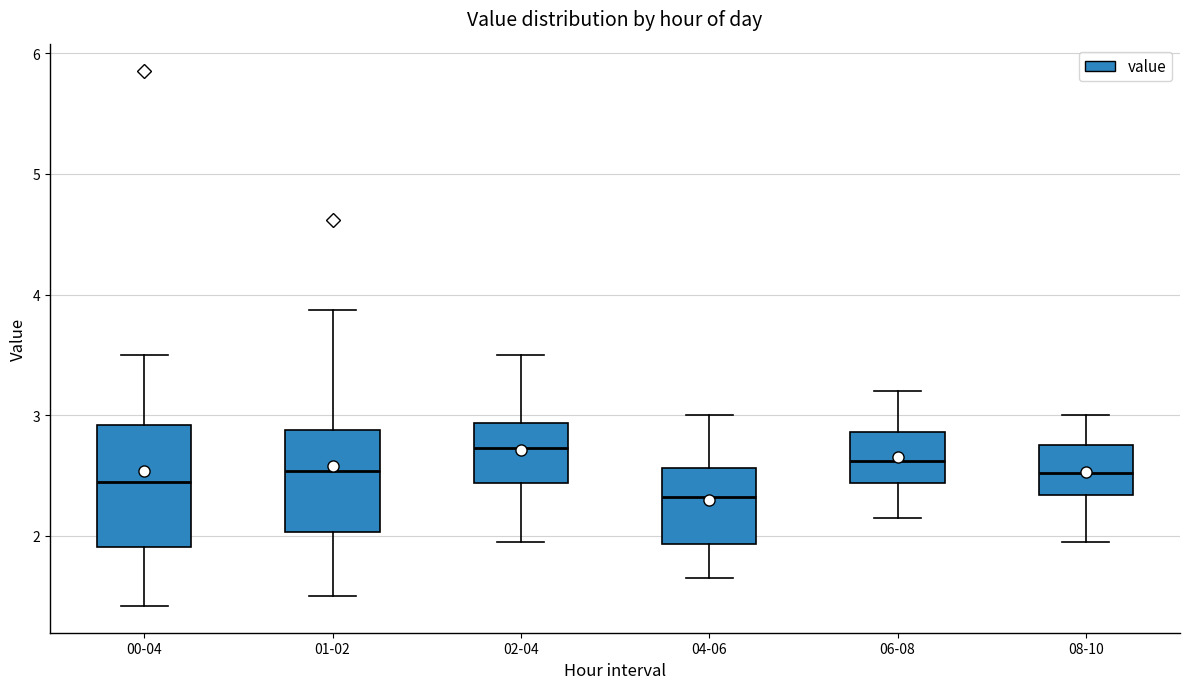

Reading left to right, transcribe this box plot: for each box, give where its median line is, the range the box spans, and where its two whiskers end, as read against the y-axis. The values are not printed on the chart, so give them approximately, as read against the axis.

00-04: median 2.5, box 1.9 to 2.9, whiskers 1.4 to 3.5
01-02: median 2.5, box 2.0 to 2.9, whiskers 1.5 to 3.9
02-04: median 2.7, box 2.4 to 2.9, whiskers 2.0 to 3.5
04-06: median 2.3, box 1.9 to 2.6, whiskers 1.7 to 3.0
06-08: median 2.6, box 2.4 to 2.9, whiskers 2.2 to 3.2
08-10: median 2.5, box 2.3 to 2.8, whiskers 2.0 to 3.0